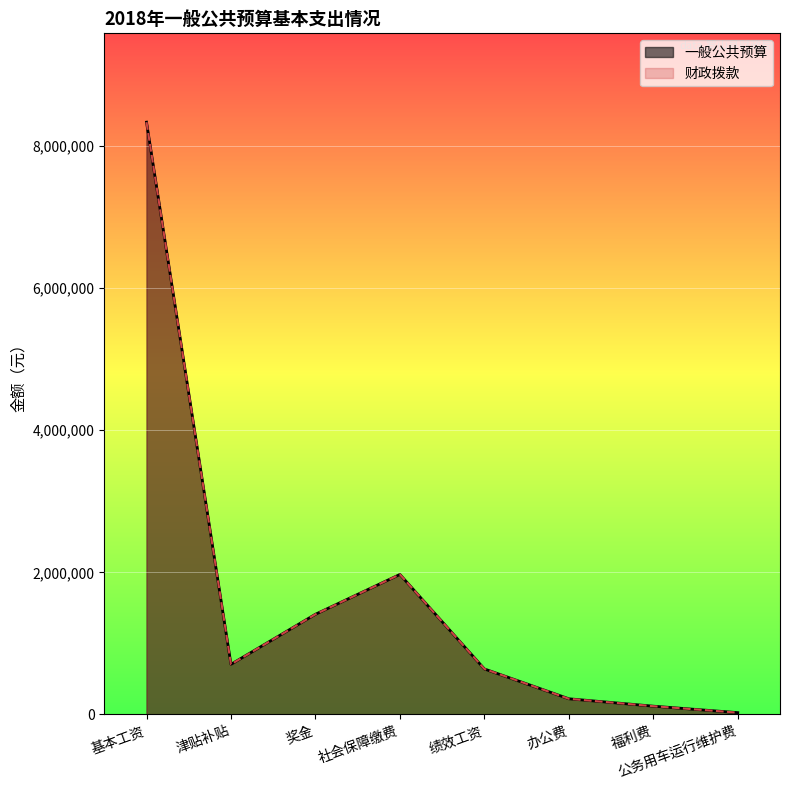

Reading left to right, transcribe all the data shown in this chart.

一般公共预算: 8335803	705108	1409523	1969920	640008	220000	115838	25000
财政拨款: 8335803	705108	1409523	1969920	640008	220000	115838	25000